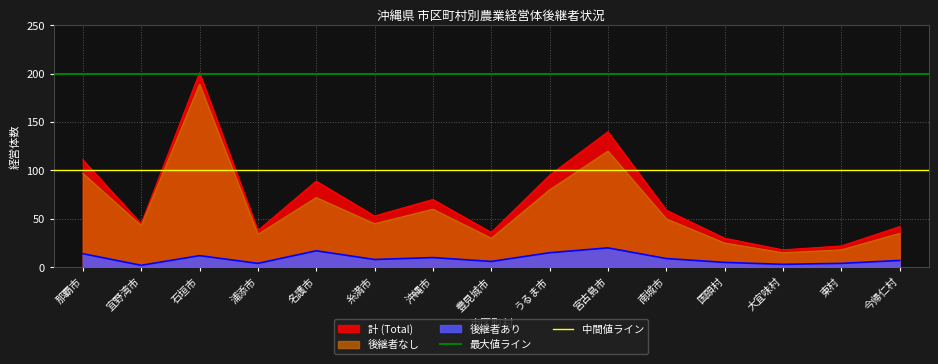

At how many categories does at least one series exceed 141?

2